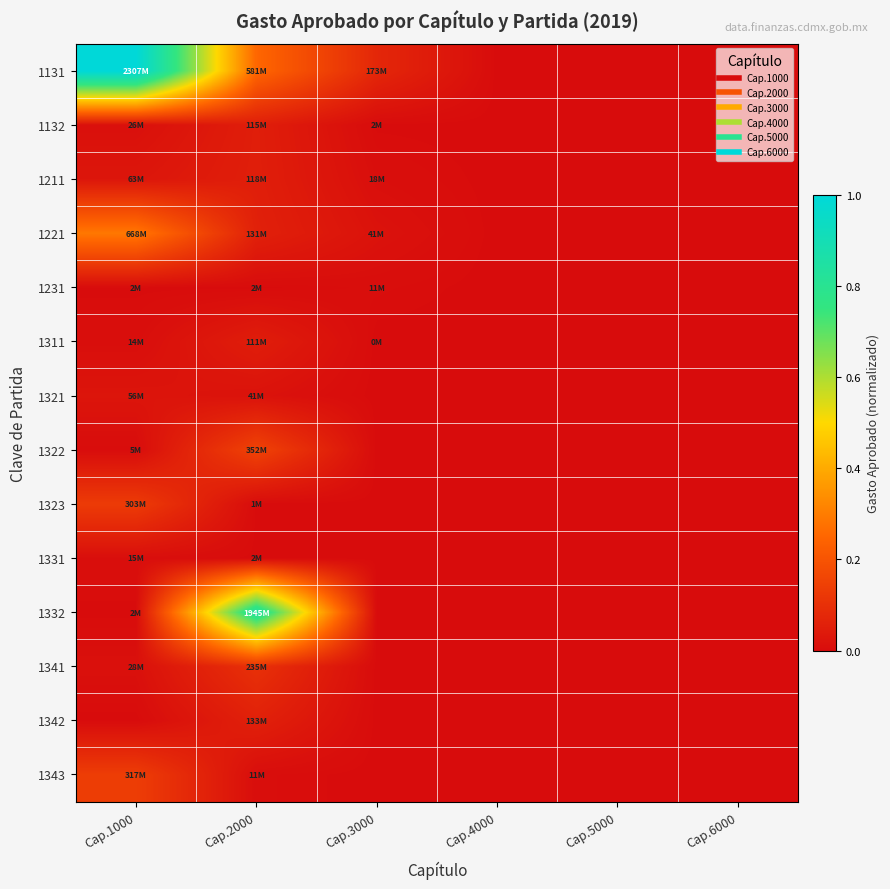

At which category is the sum across all series the highest?

Cap.1000